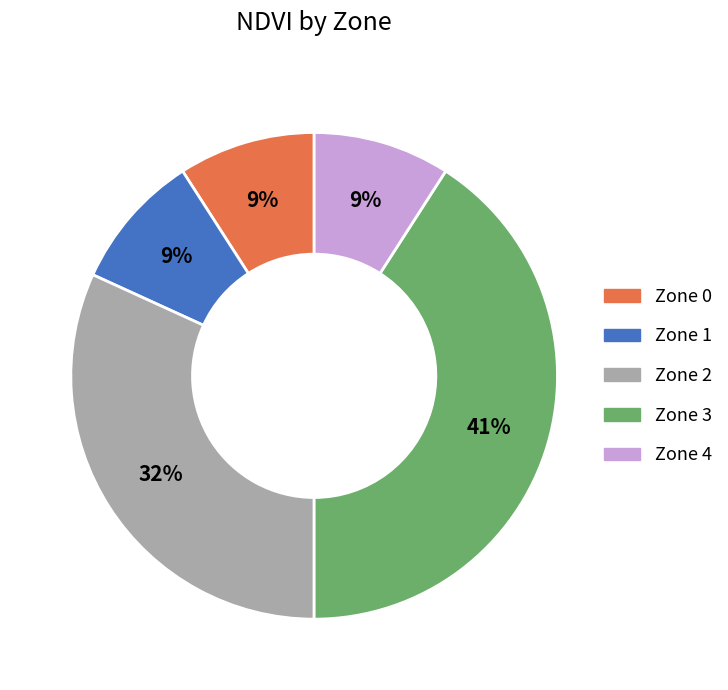

To the nearest percent, what portion does Zone 1 represent?

9%